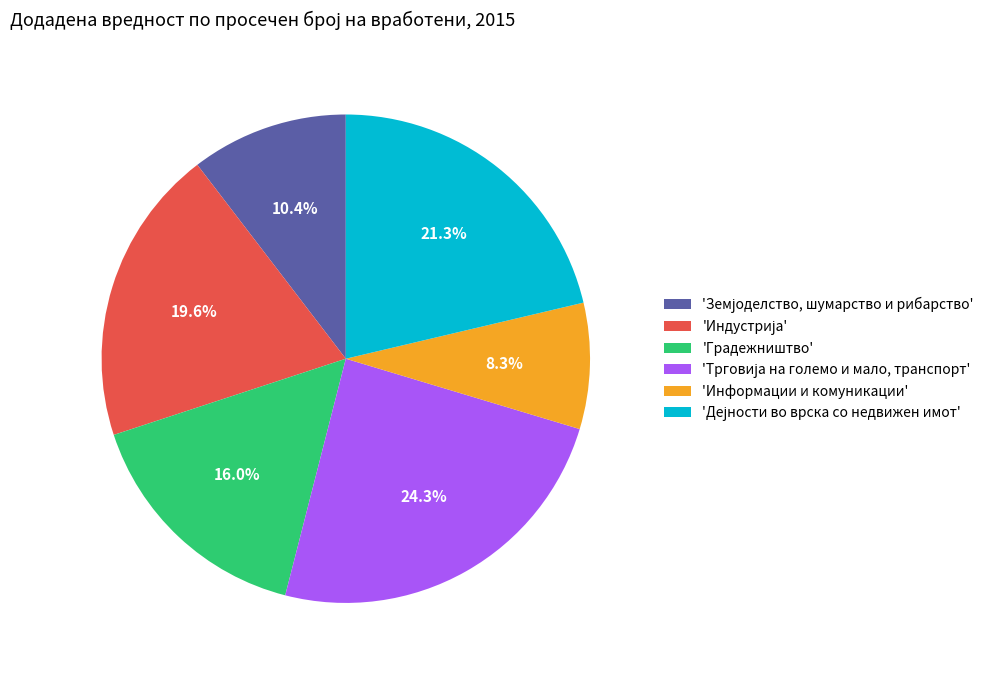

What is the smallest slice in the pie chart?

'Информации и комуникации'